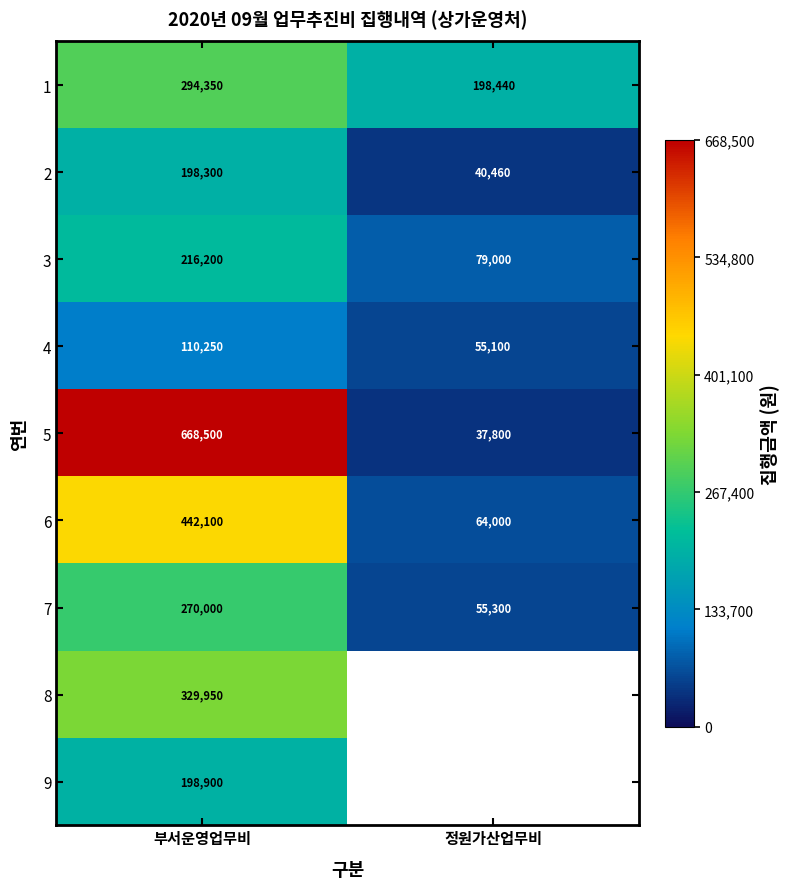

List the labels in order of 4 value, largest first.

부서운영업무비, 정원가산업무비